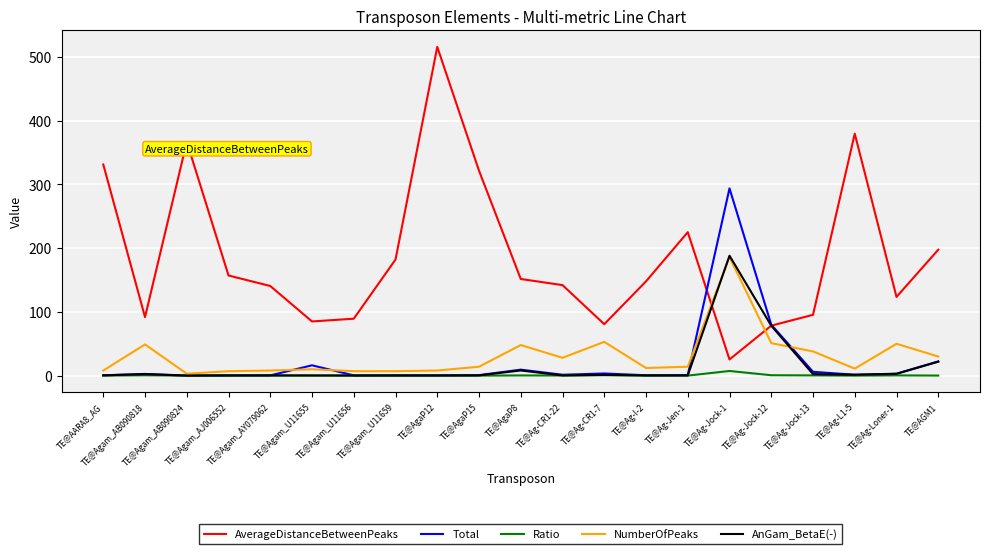

Which series has the largest range (max minus min)?

AverageDistanceBetweenPeaks